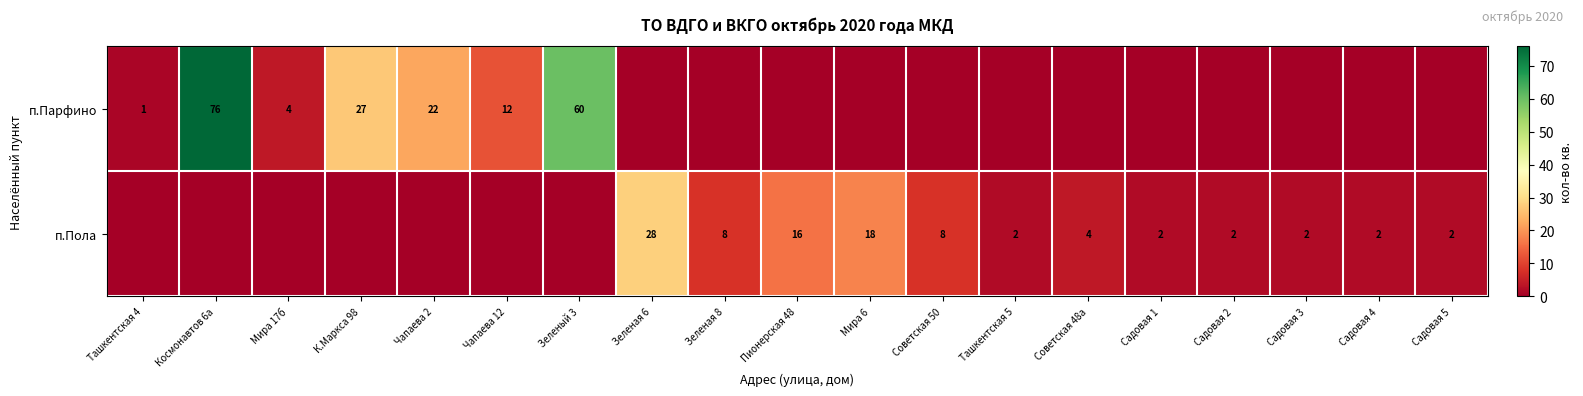

What is the sum of the п.Парфино values at Мира 17б and К.Маркса 98?

31